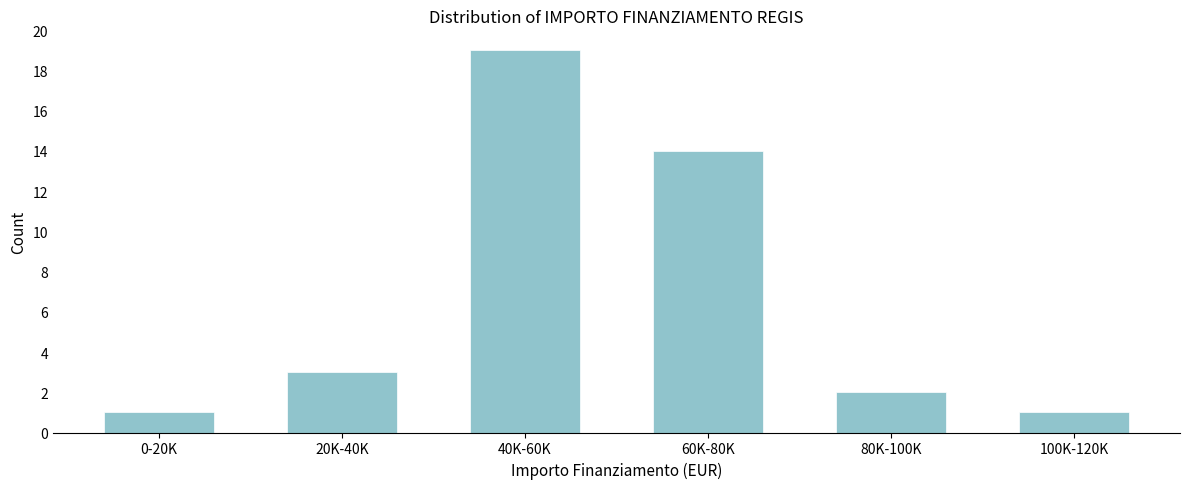

Reading left to right, extract all data points from this chart.

1	3	19	14	2	1